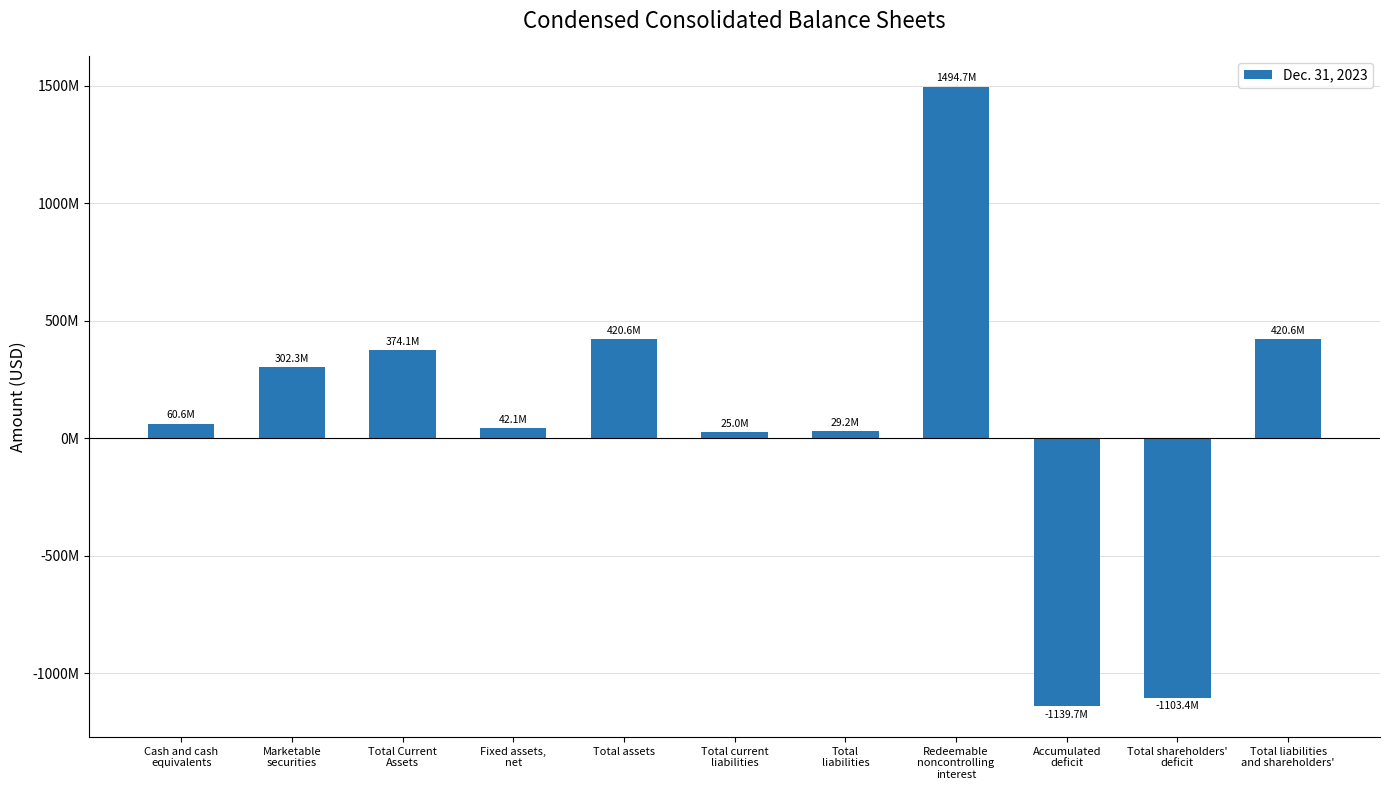

What is the average value?

84206364